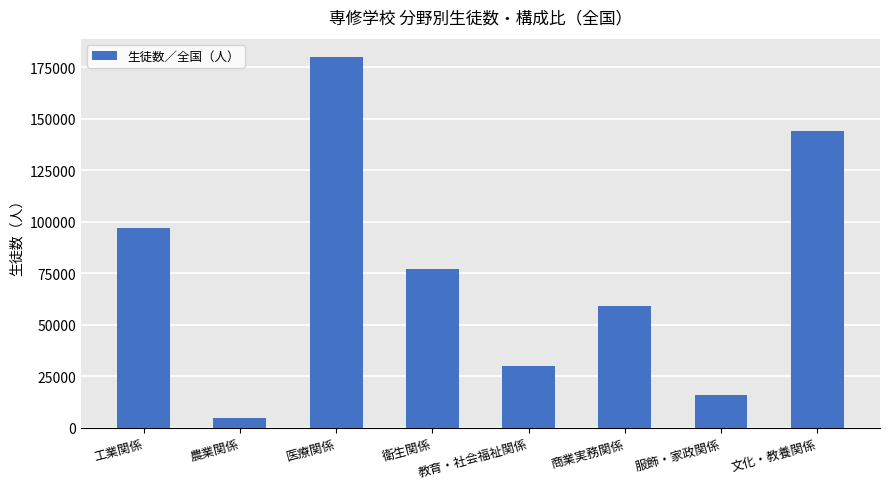

What is the difference between the second highest and second lowest values?

128269